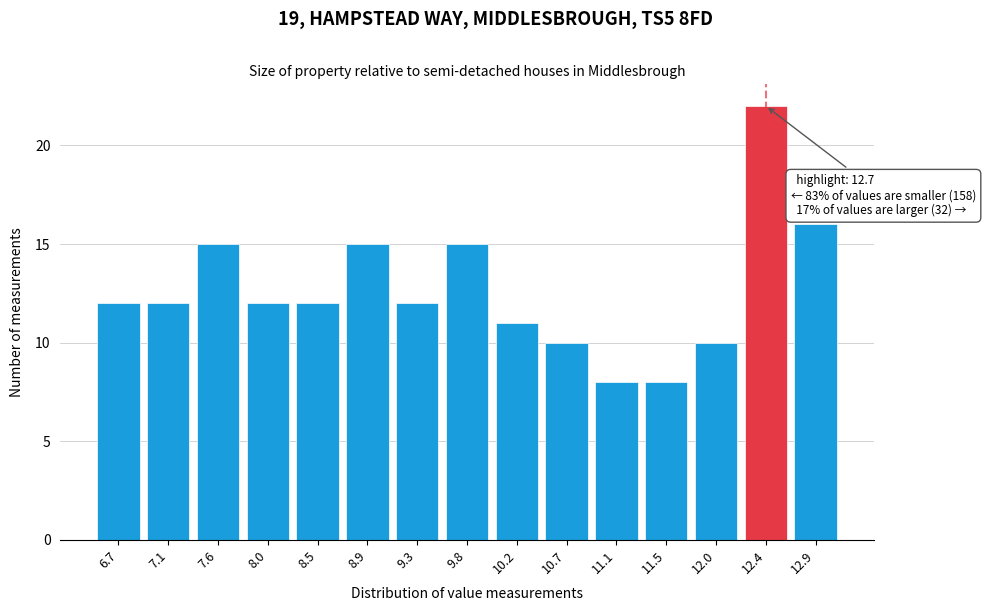

Reading left to right, transcribe all the data shown in this chart.

12	12	15	12	12	15	12	15	11	10	8	8	10	22	16